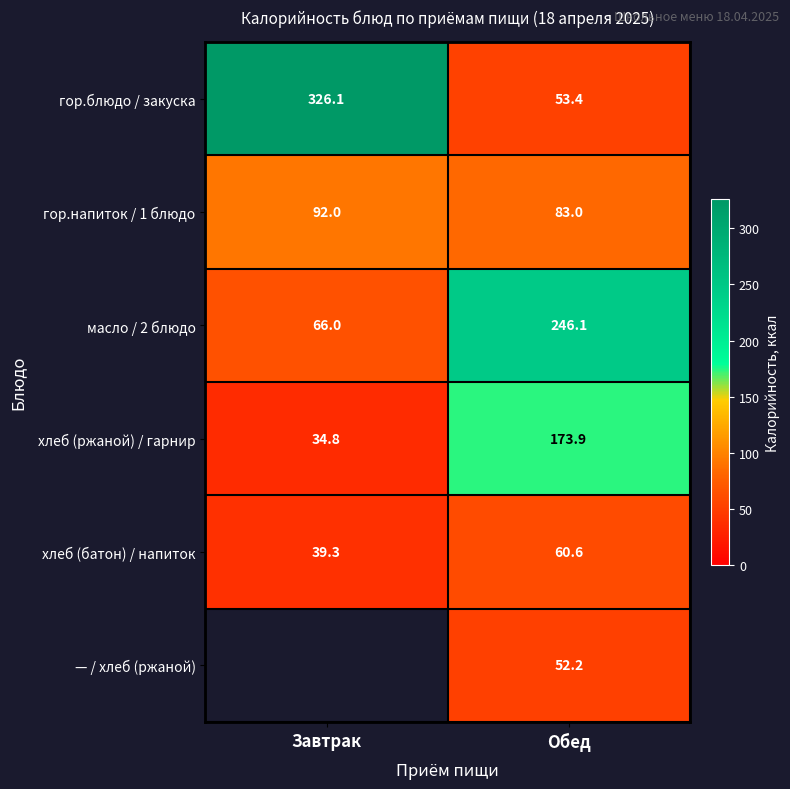

What is the spread (max minus min) of values at Завтрак?

291.3